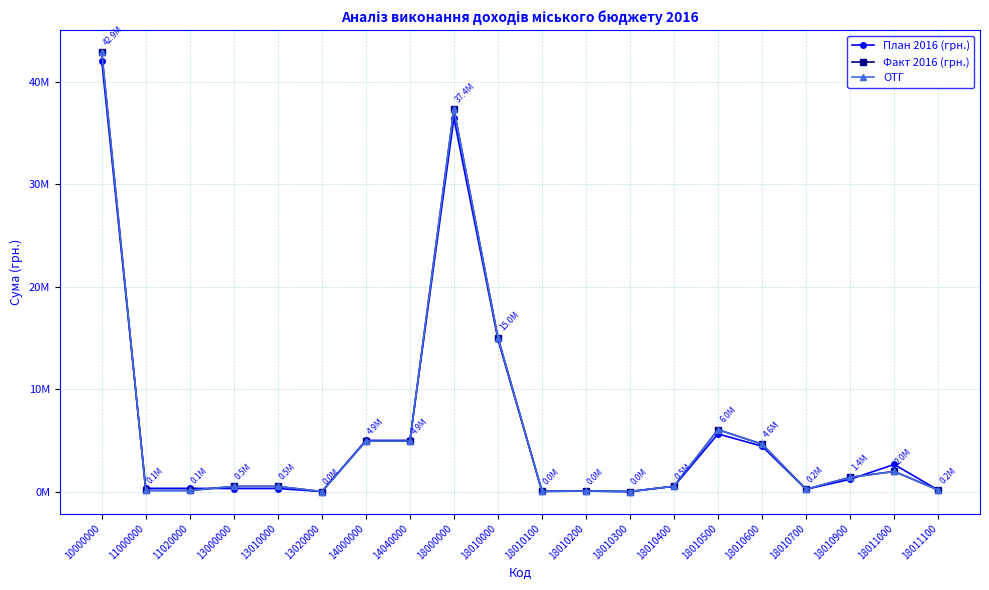

What is the sum of all План 2016 (грн.) values?

119487779.0